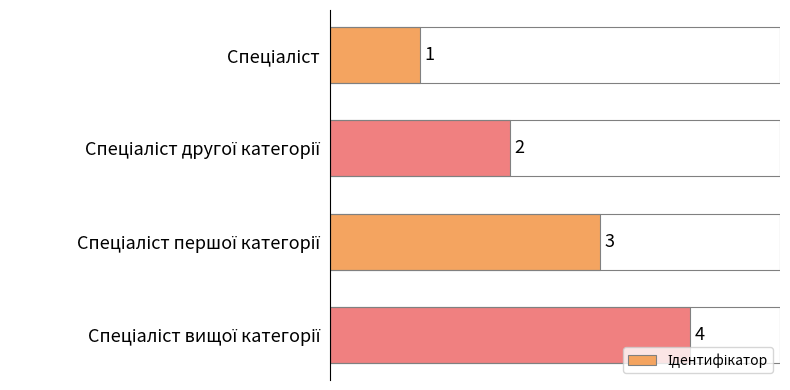

Count the values in the range 2 to 4.

3